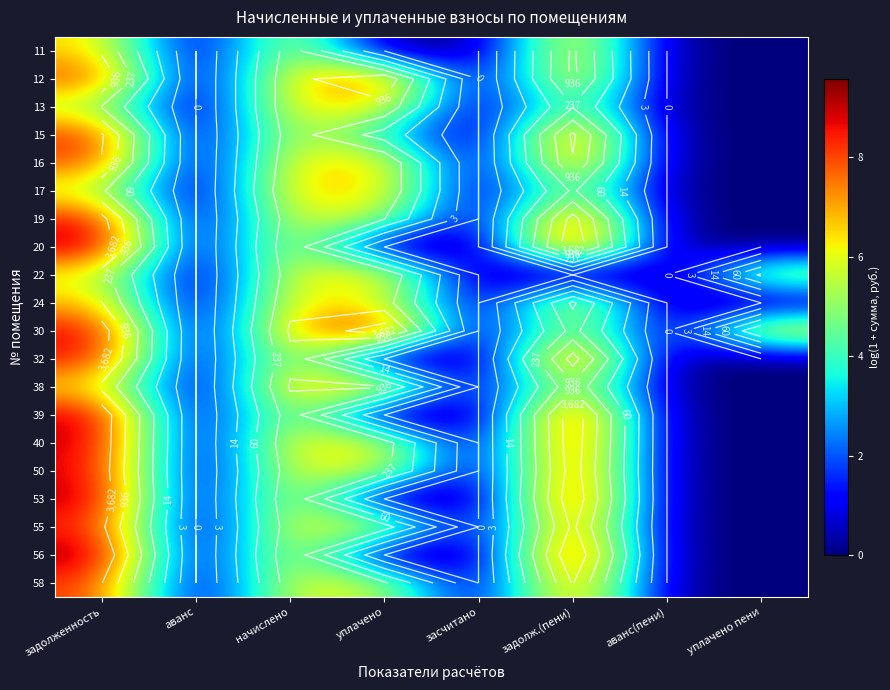

Where does the 50 series first go above 5?

задолженность